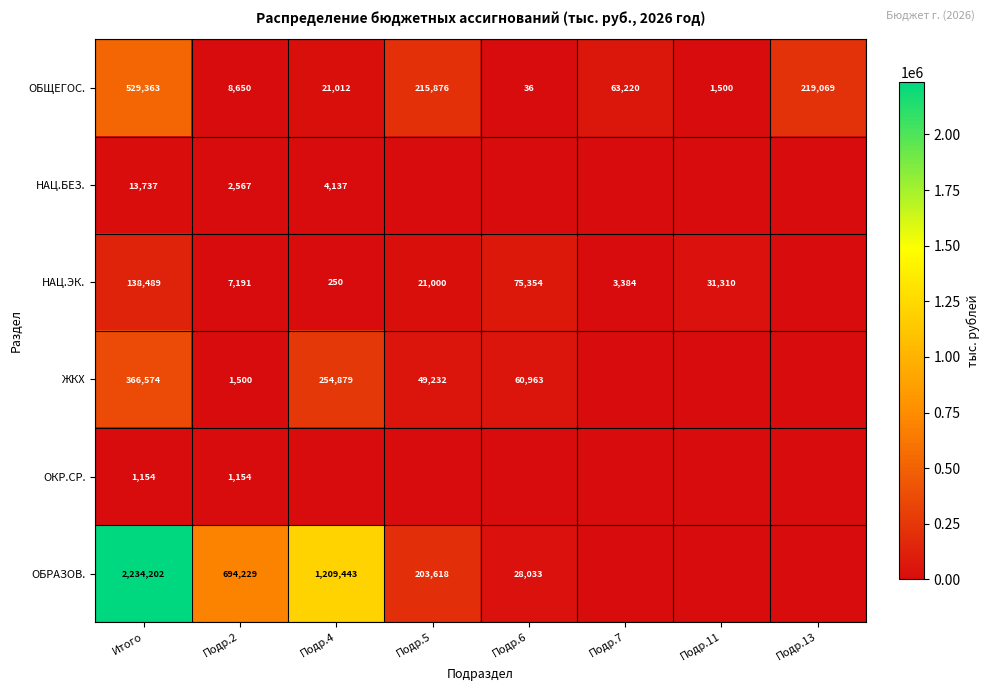

True or false: ОБЩЕГОС. has a value of 391220 at Подр.13.

False